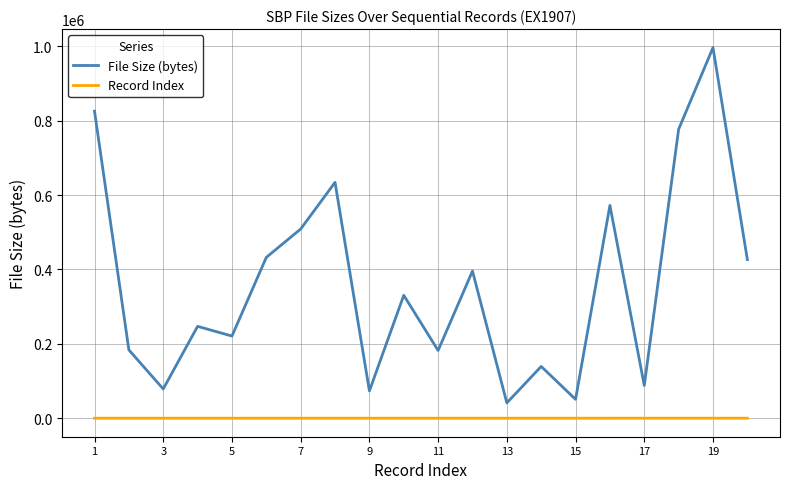

How many lines are shown in the chart?

2